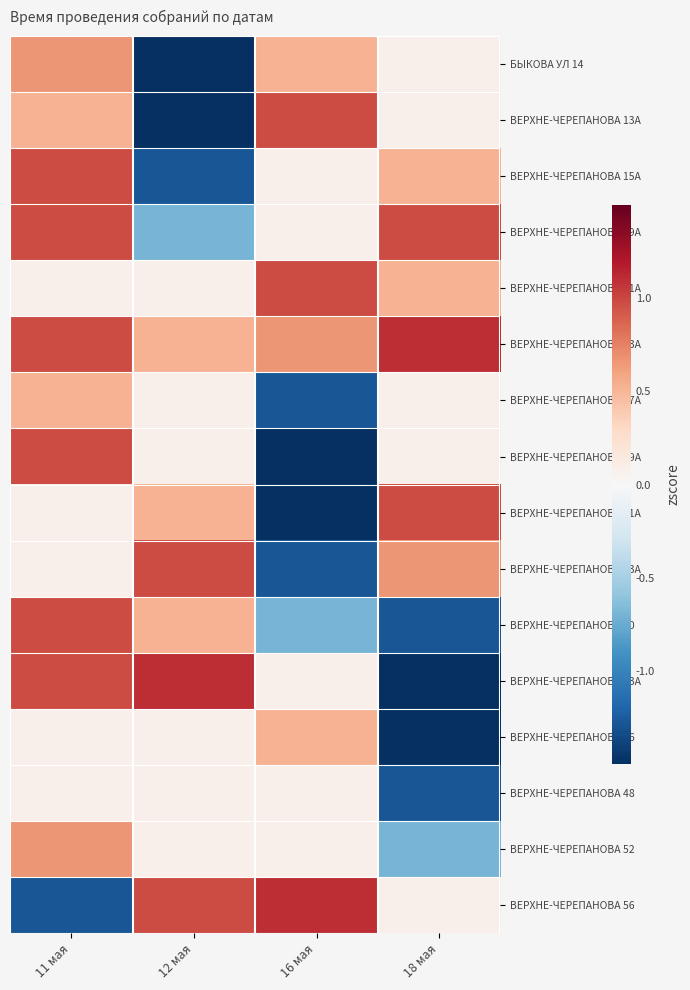

Between 11 мая and 12 мая, which is larger?

11 мая